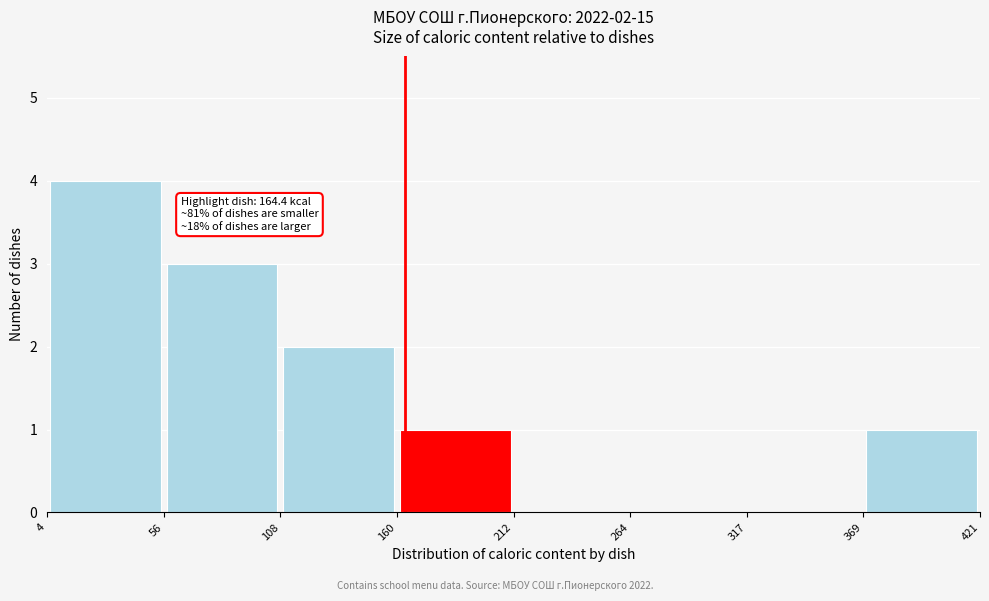

Over which range of the x-axis is the bar tallest?

4 to 56